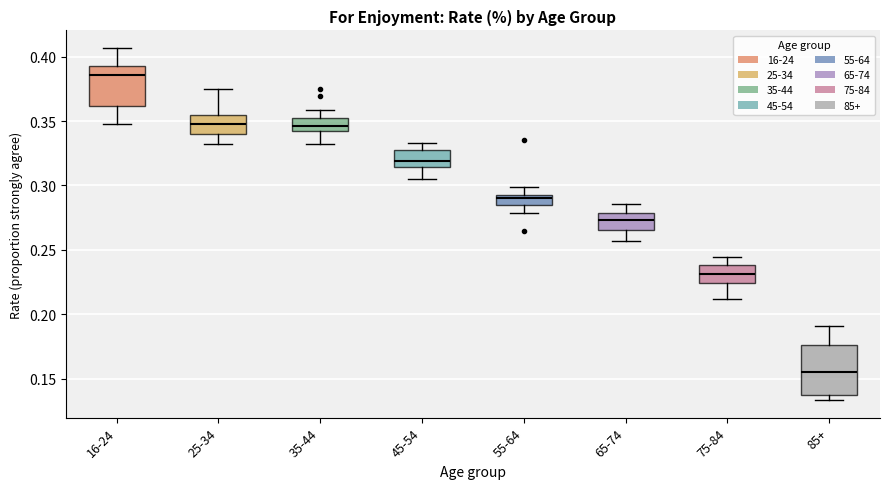

Which box has the lowest median line?

85+